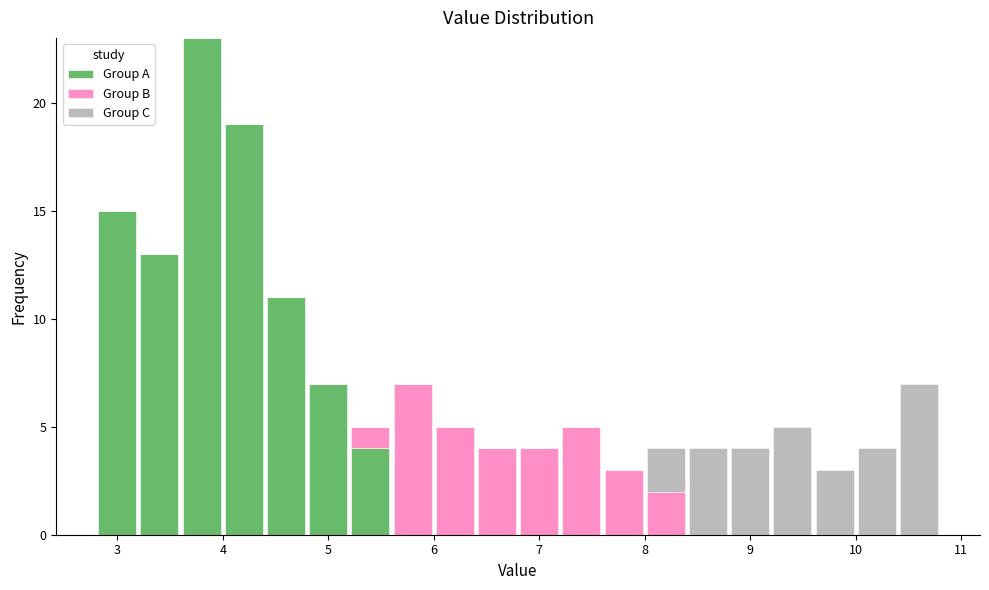

Which range on the x-axis has the tallest stacked bar (by total height)?

3.6 to 4.0